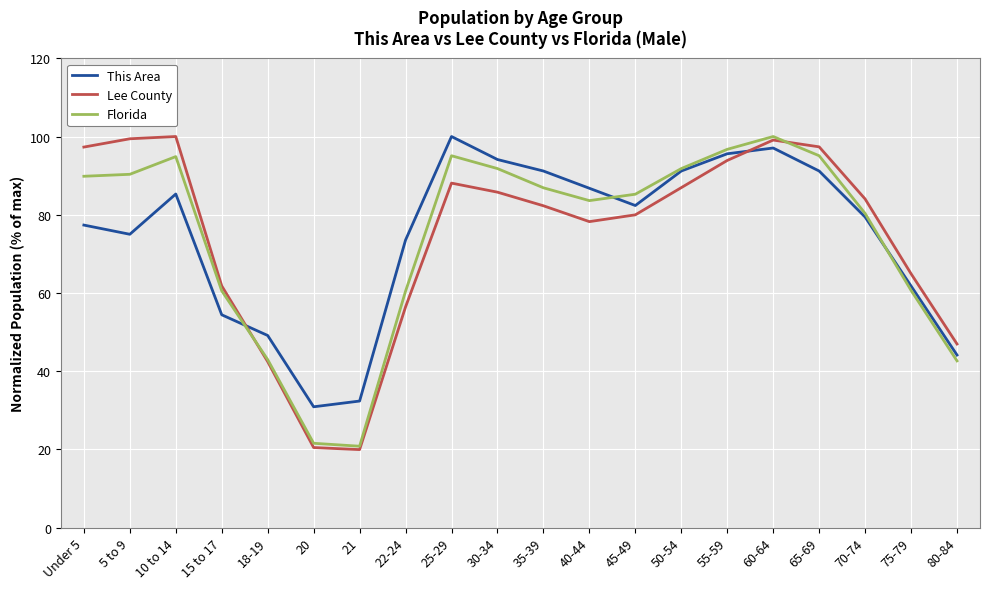

Where does the Lee County series first go above 84?

Under 5